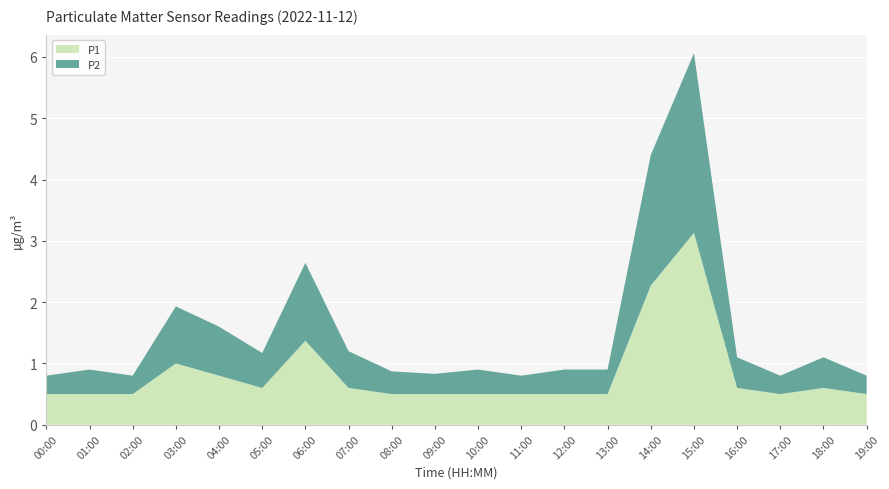

Reading left to right, what are all the values shown in this chart?

P1: 00:00=0.5	01:00=0.5	02:00=0.5	03:00=1.0	04:00=0.8	05:00=0.6	06:00=1.4	07:00=0.6	08:00=0.5	09:00=0.5	10:00=0.5	11:00=0.5	12:00=0.5	13:00=0.5	14:00=2.3	15:00=3.1	16:00=0.6	17:00=0.5	18:00=0.6	19:00=0.5
P2: 00:00=0.3	01:00=0.4	02:00=0.3	03:00=0.9	04:00=0.8	05:00=0.6	06:00=1.3	07:00=0.6	08:00=0.4	09:00=0.3	10:00=0.4	11:00=0.3	12:00=0.4	13:00=0.4	14:00=2.1	15:00=2.9	16:00=0.5	17:00=0.3	18:00=0.5	19:00=0.3